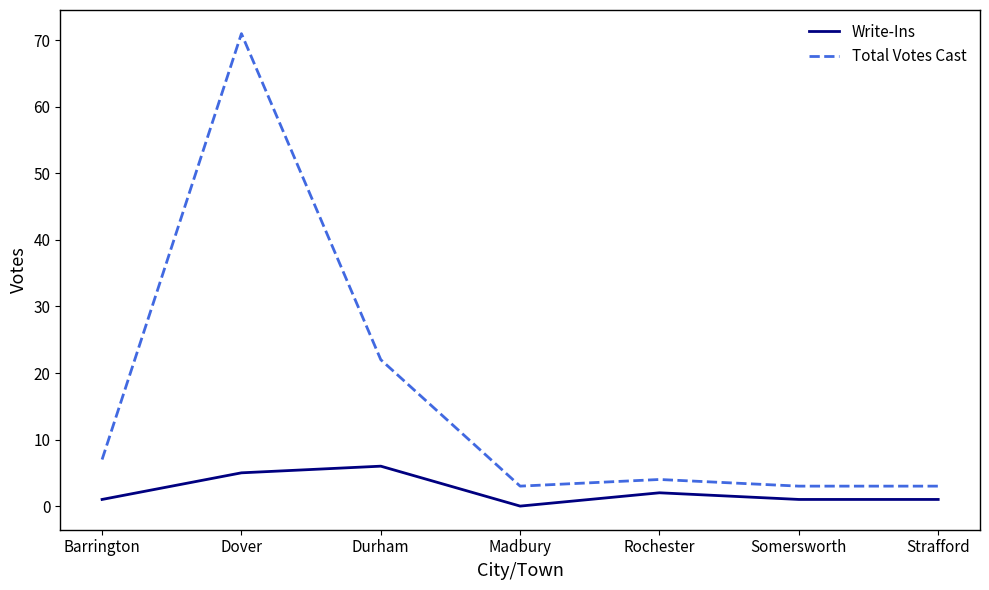

Is the value of Total Votes Cast at Madbury greater than the value of Write-Ins at Dover?

No